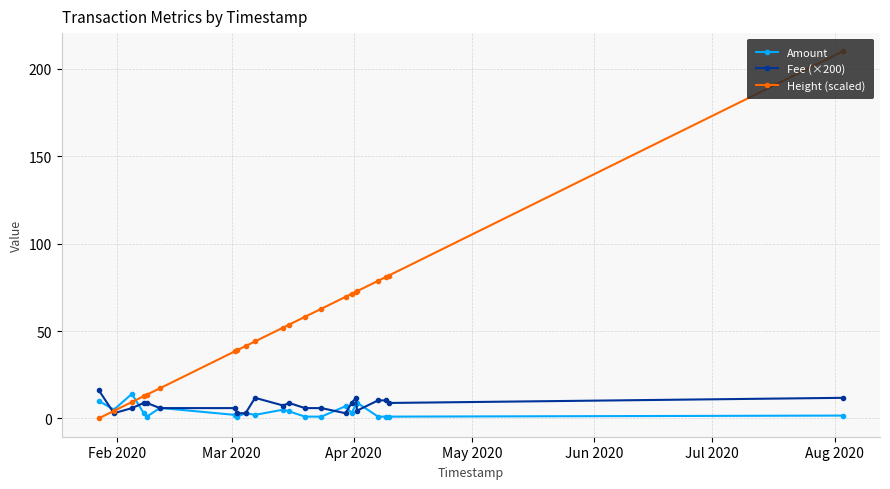

At how many categories does at least one series exceed 23?

16